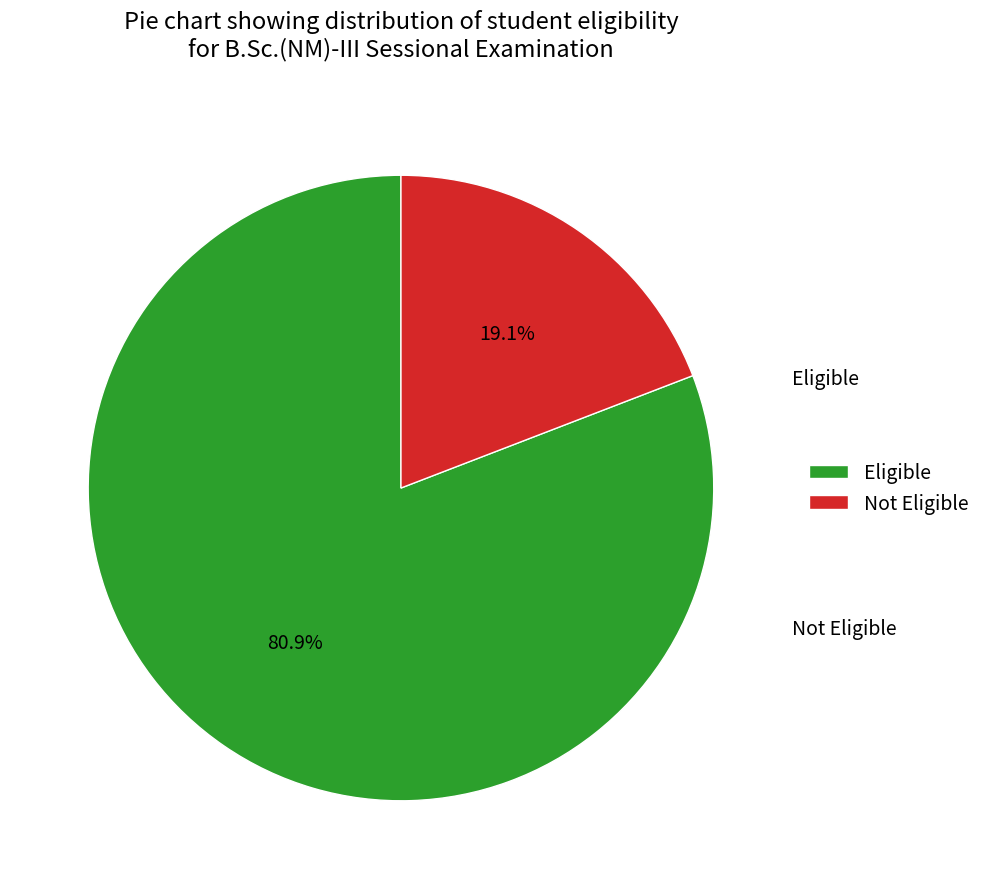

What portion of the pie excludes Eligible?

19.1%